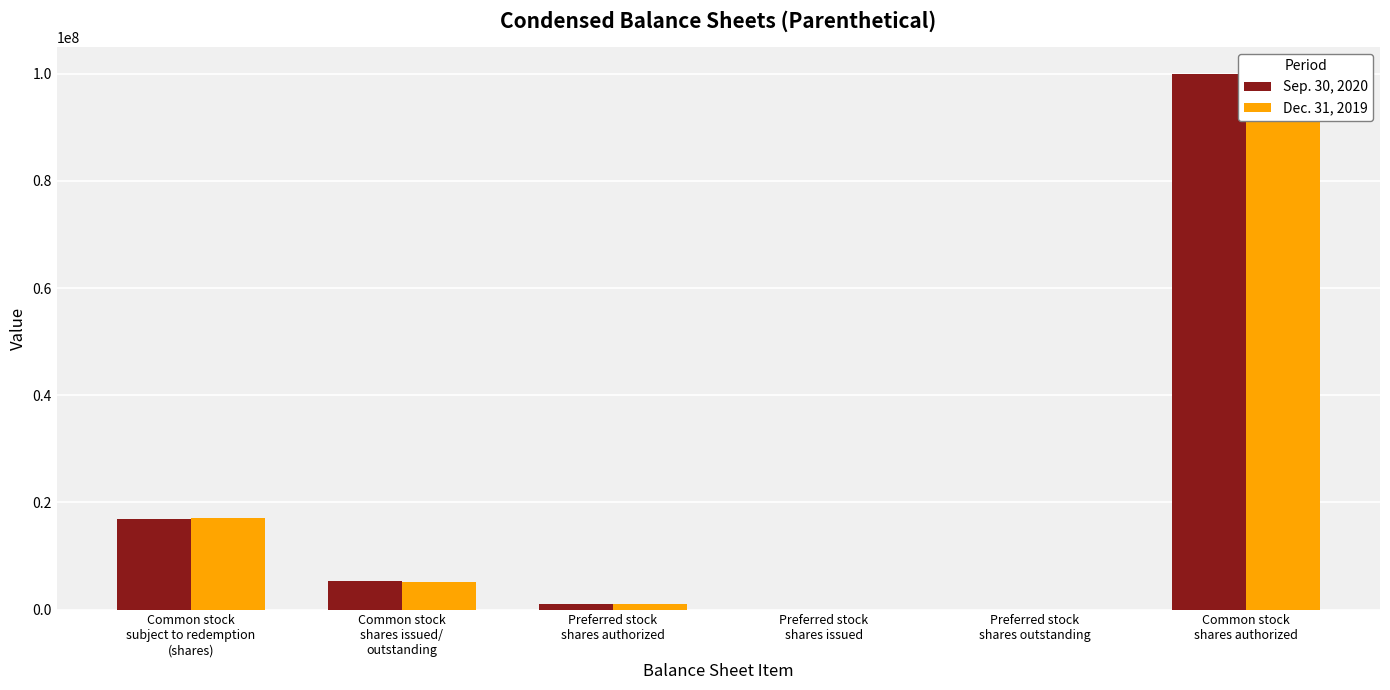

Is it true that Sep. 30, 2020 equals 8082502 at Common stock
shares issued/
outstanding?

False